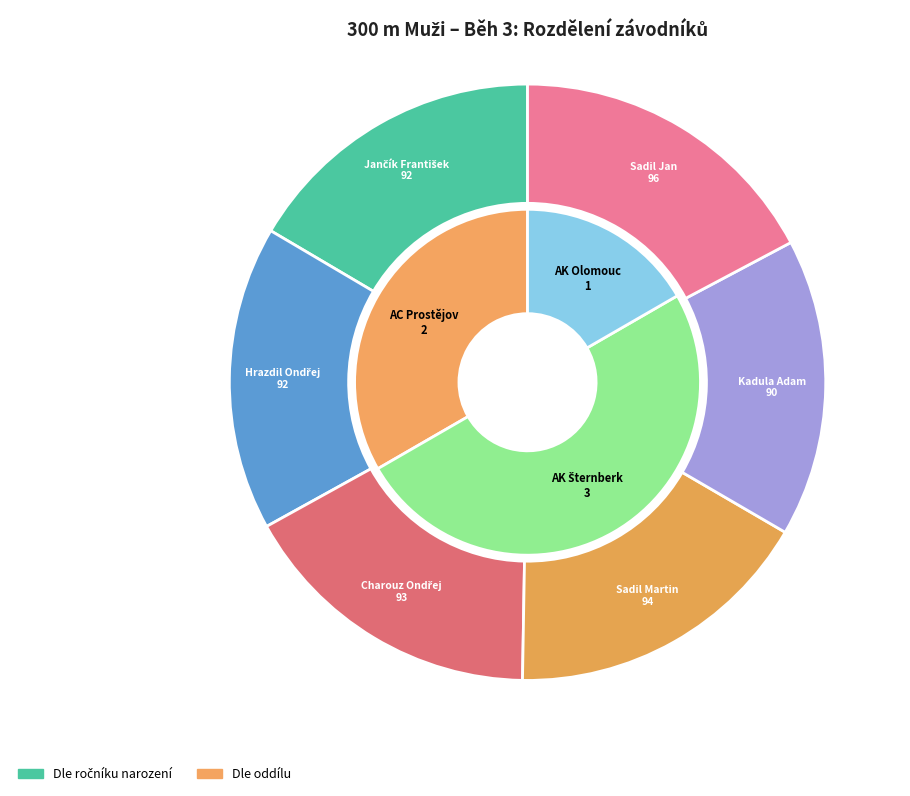

Do Jančík František and Kadula Adam together represent more than half of the pie?

No